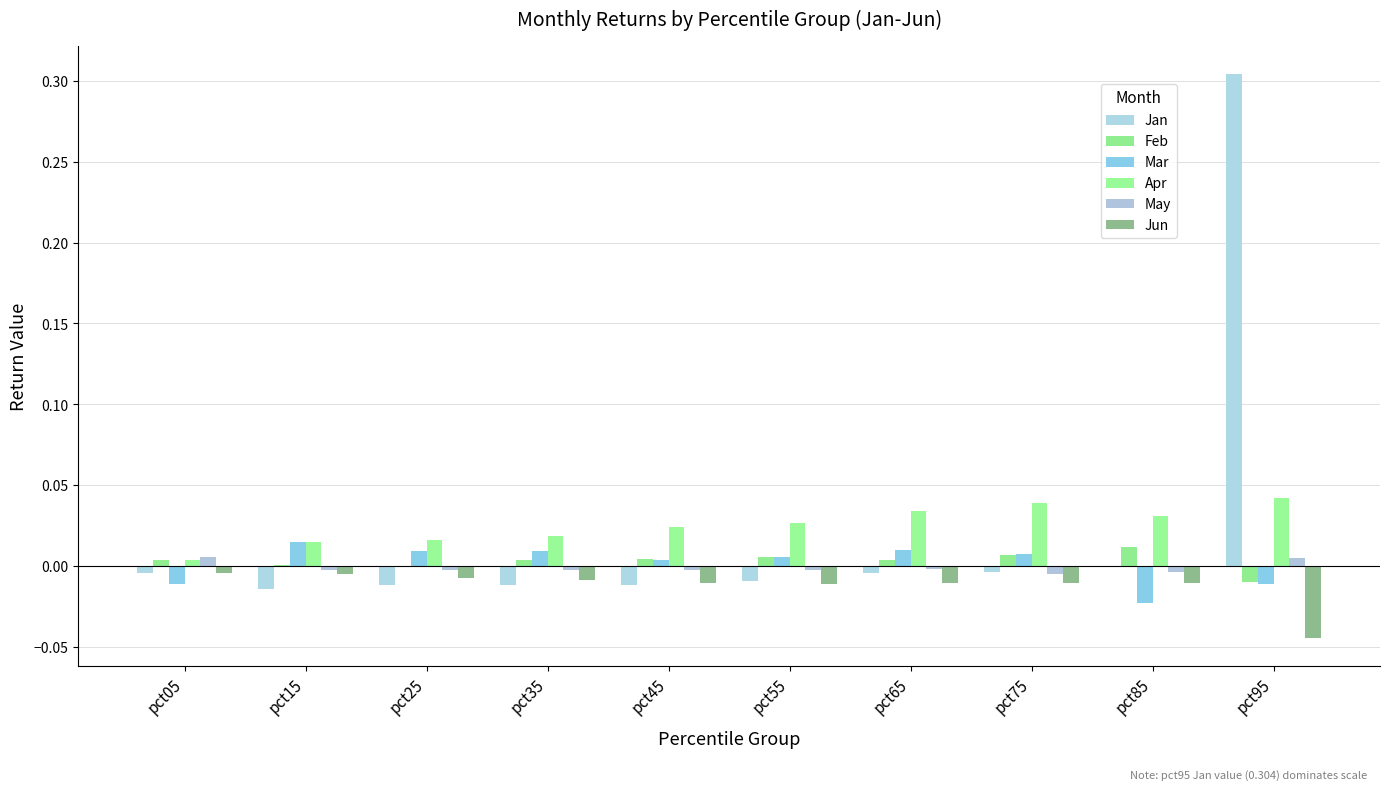

The May series shows -0.0 at pct75. True or false?

True